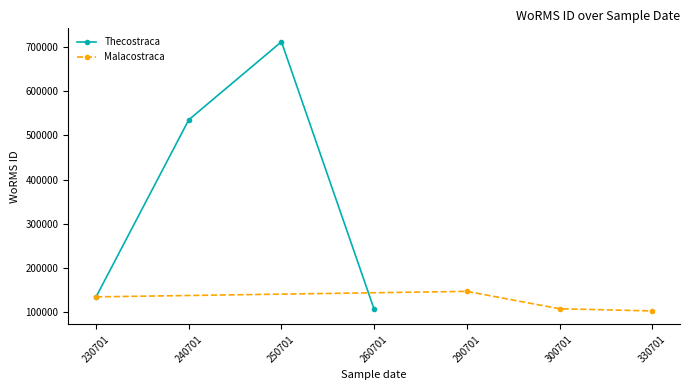

True or false: Thecostraca has more than 2 points higher than both neighbors.

False